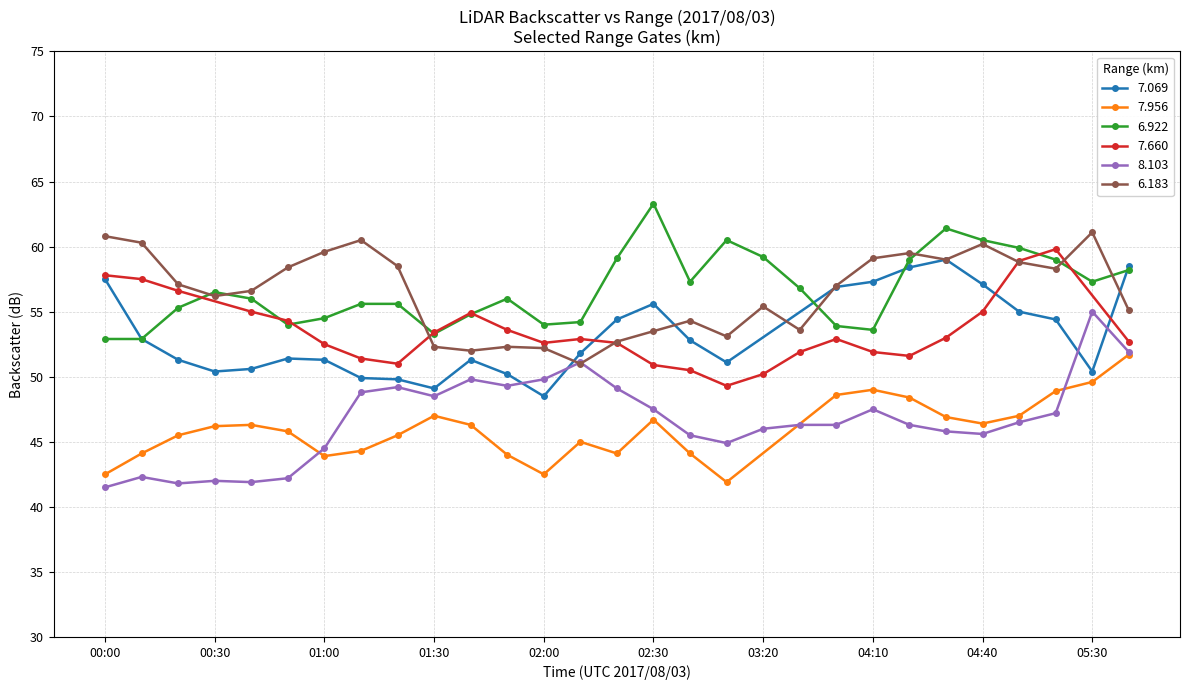

At which label does 8.103 reach its peak?

05:30